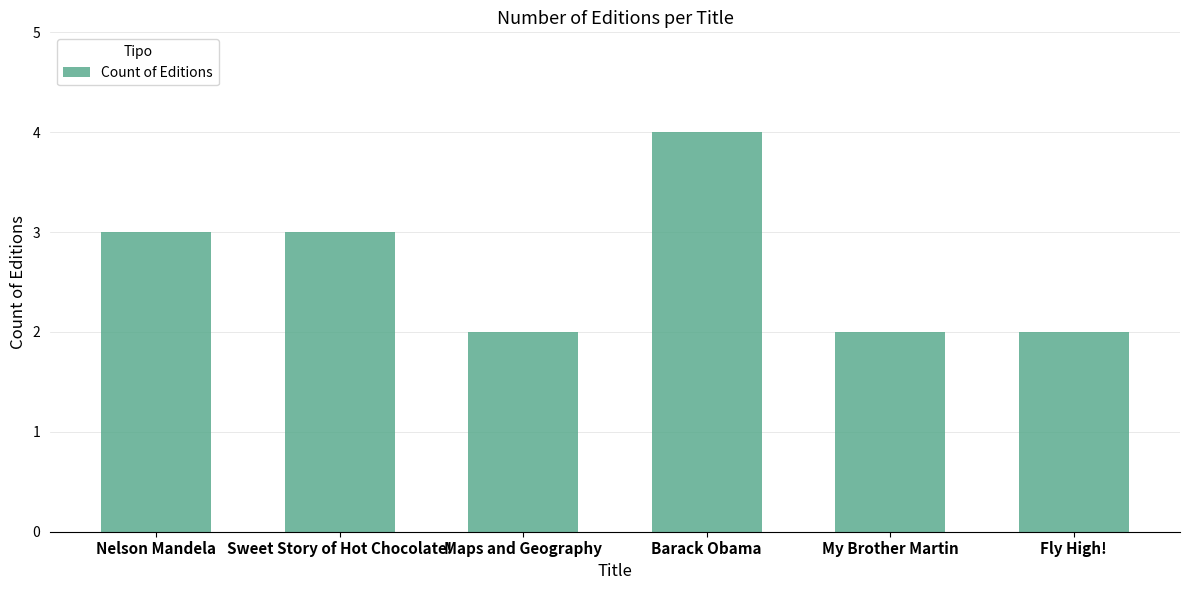

How many values are between 2 and 3?

5